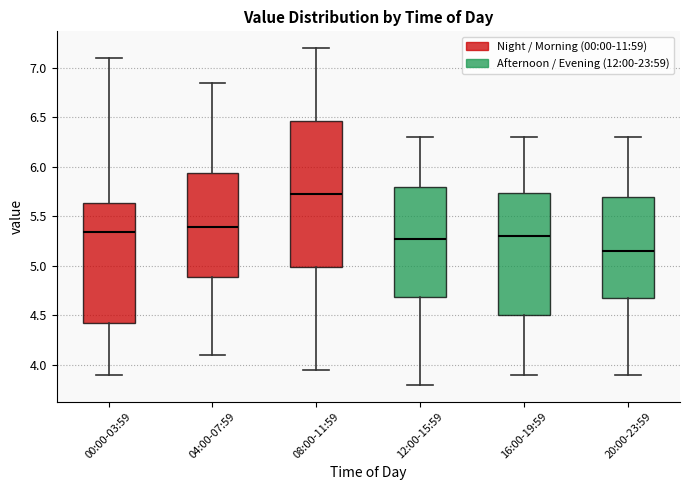

Which box is the tallest, from its lower edge to its upper edge?

08:00-11:59